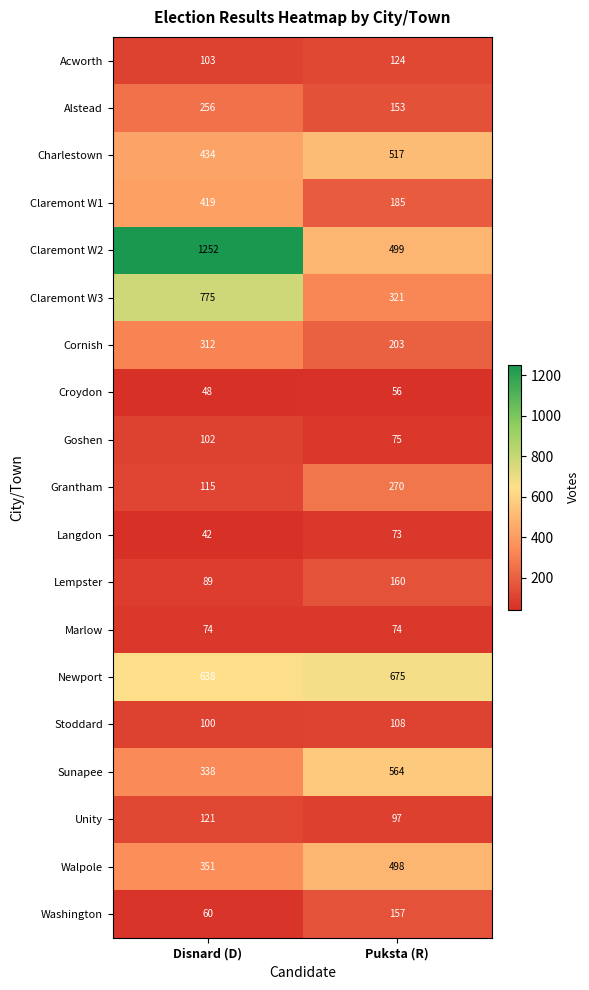

Which label corresponds to the smallest value in the chart?

Disnard (D)